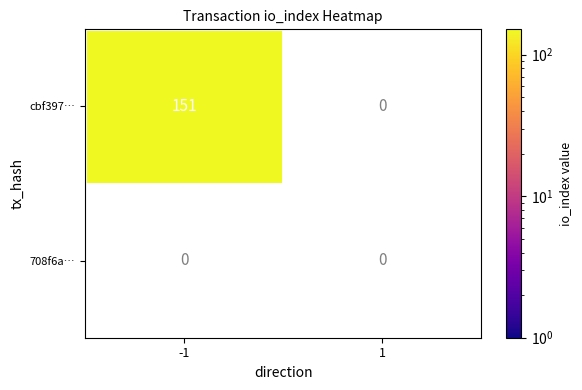

List the series in order of their overall mean, lowest first.

708f6acaec264001541726d89e89e4f068e5ab5, cbf39717dd01a86f16619d979c17fc7f97bb76d